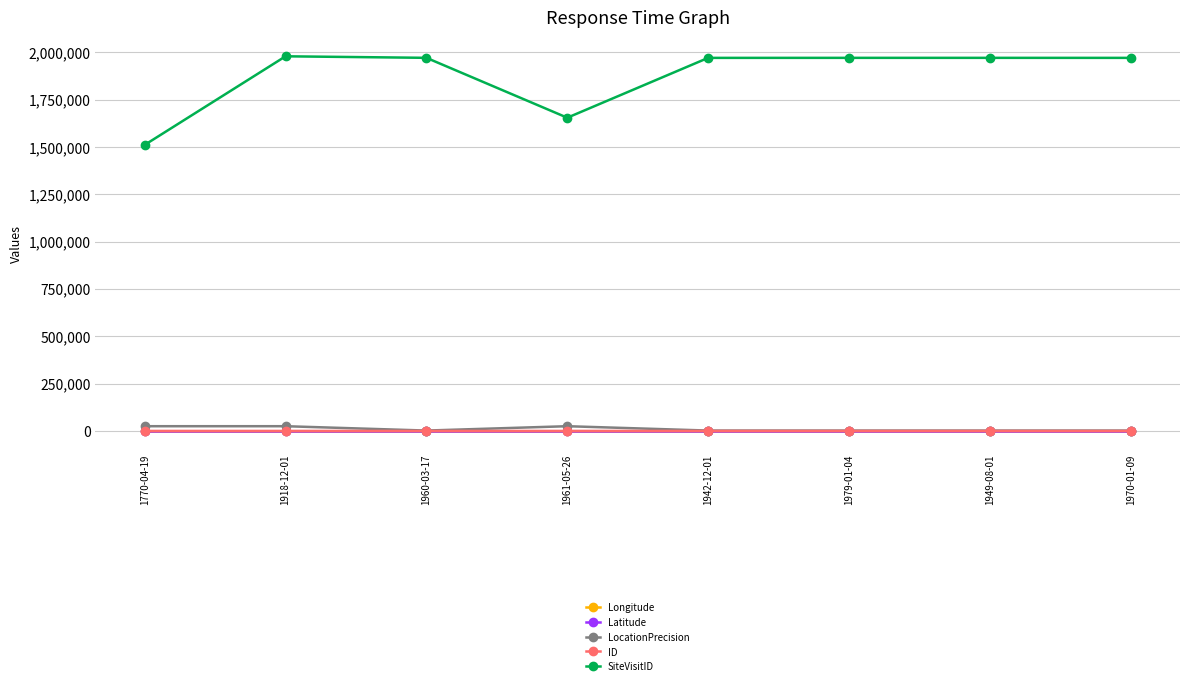

At how many categories does at least one series exceed 1129335?

8